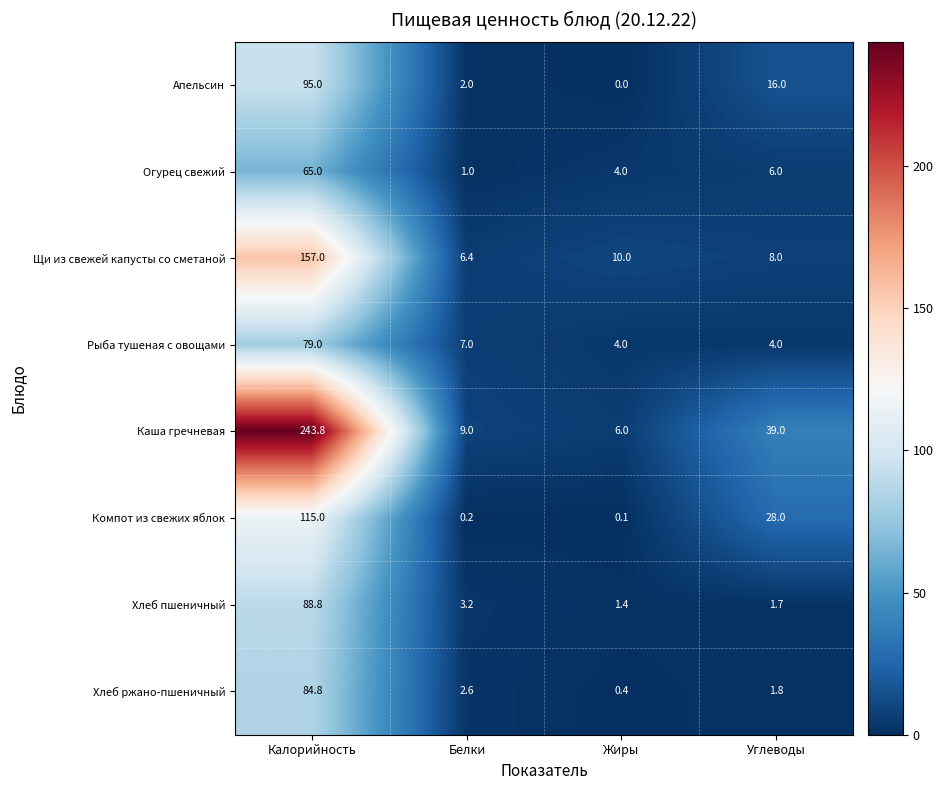

Between Белки and Углеводы, which series saw the biggest shift?

Каша гречневая